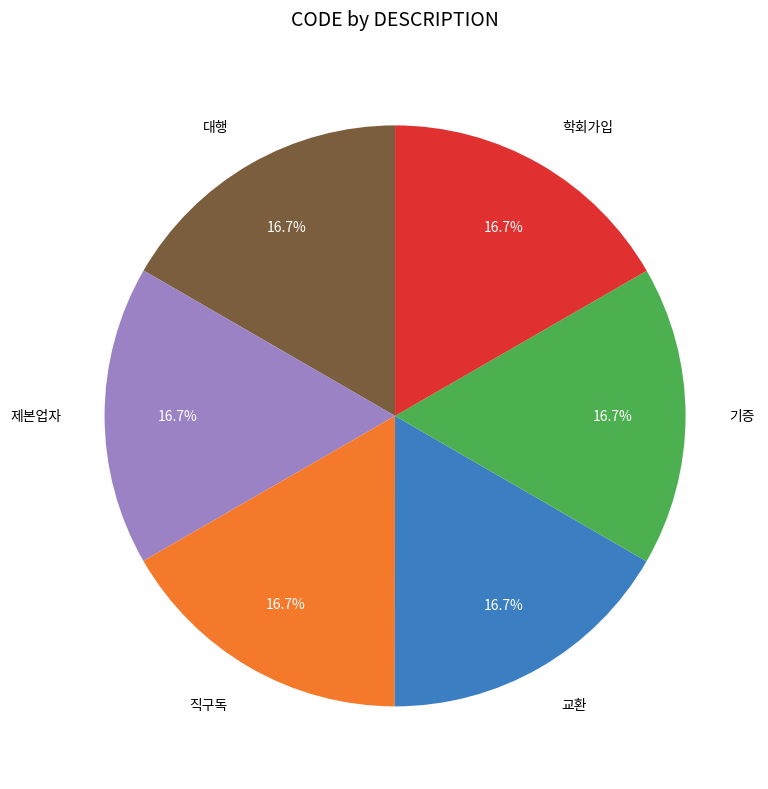

What is the total percentage of 제본업자 and 교환?

33.3%